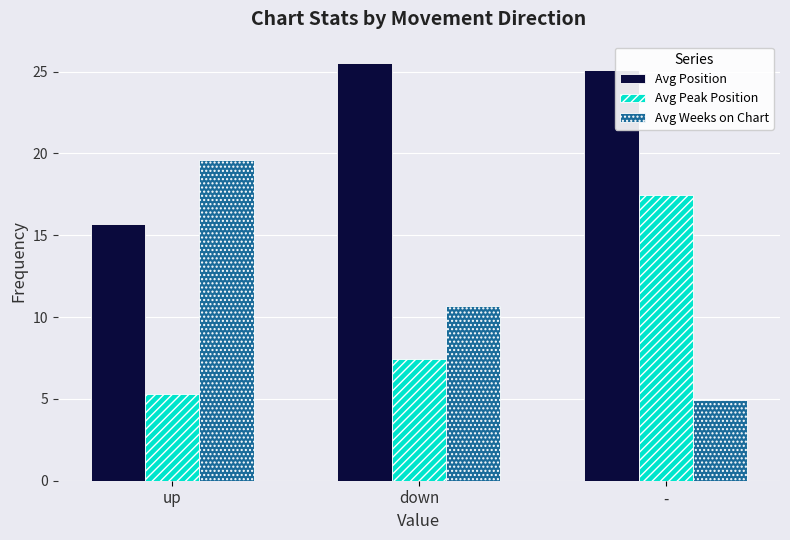

What is the label of the 3rd bar from the left?

-